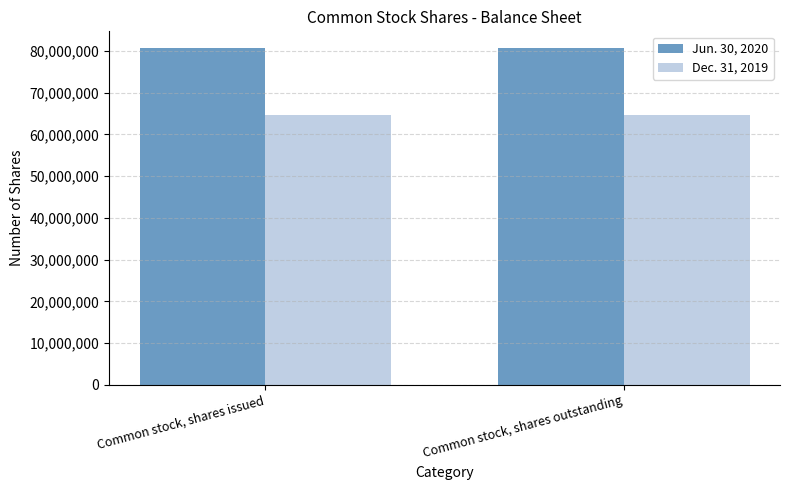

At how many categories does at least one series exceed 75559728?

2